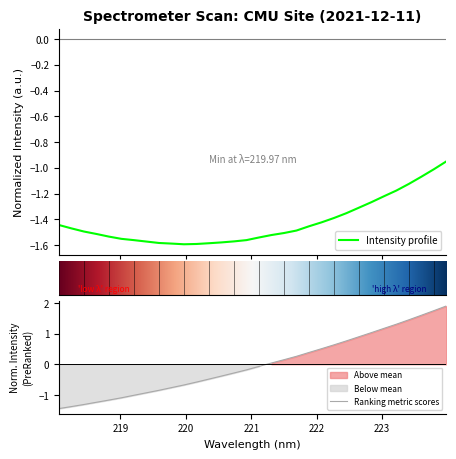

Read the value at 219.7801.

-0.8